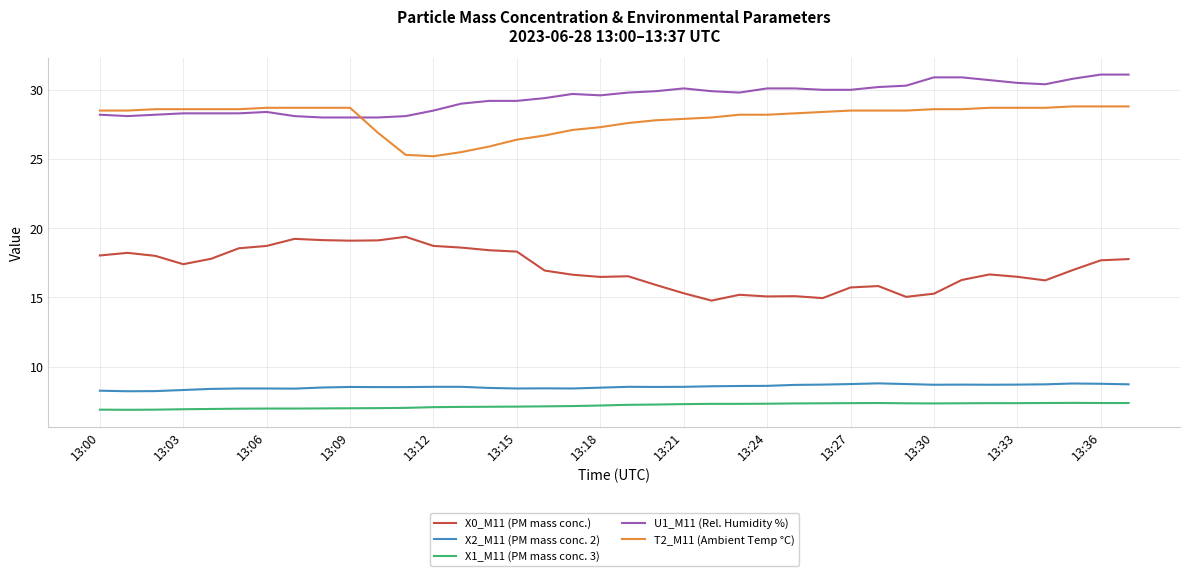

Does the chart display data point markers on the line(s)?

No